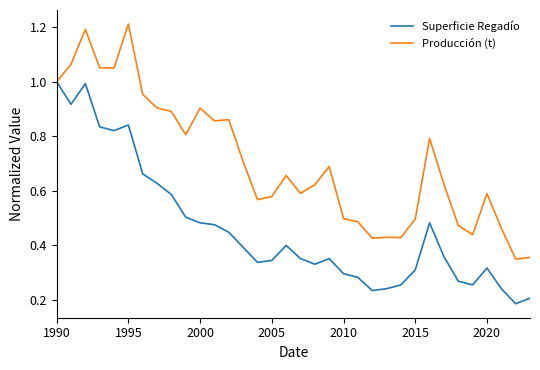

List the series in order of their peak value, highest first.

Producción (t), Superficie Regadío